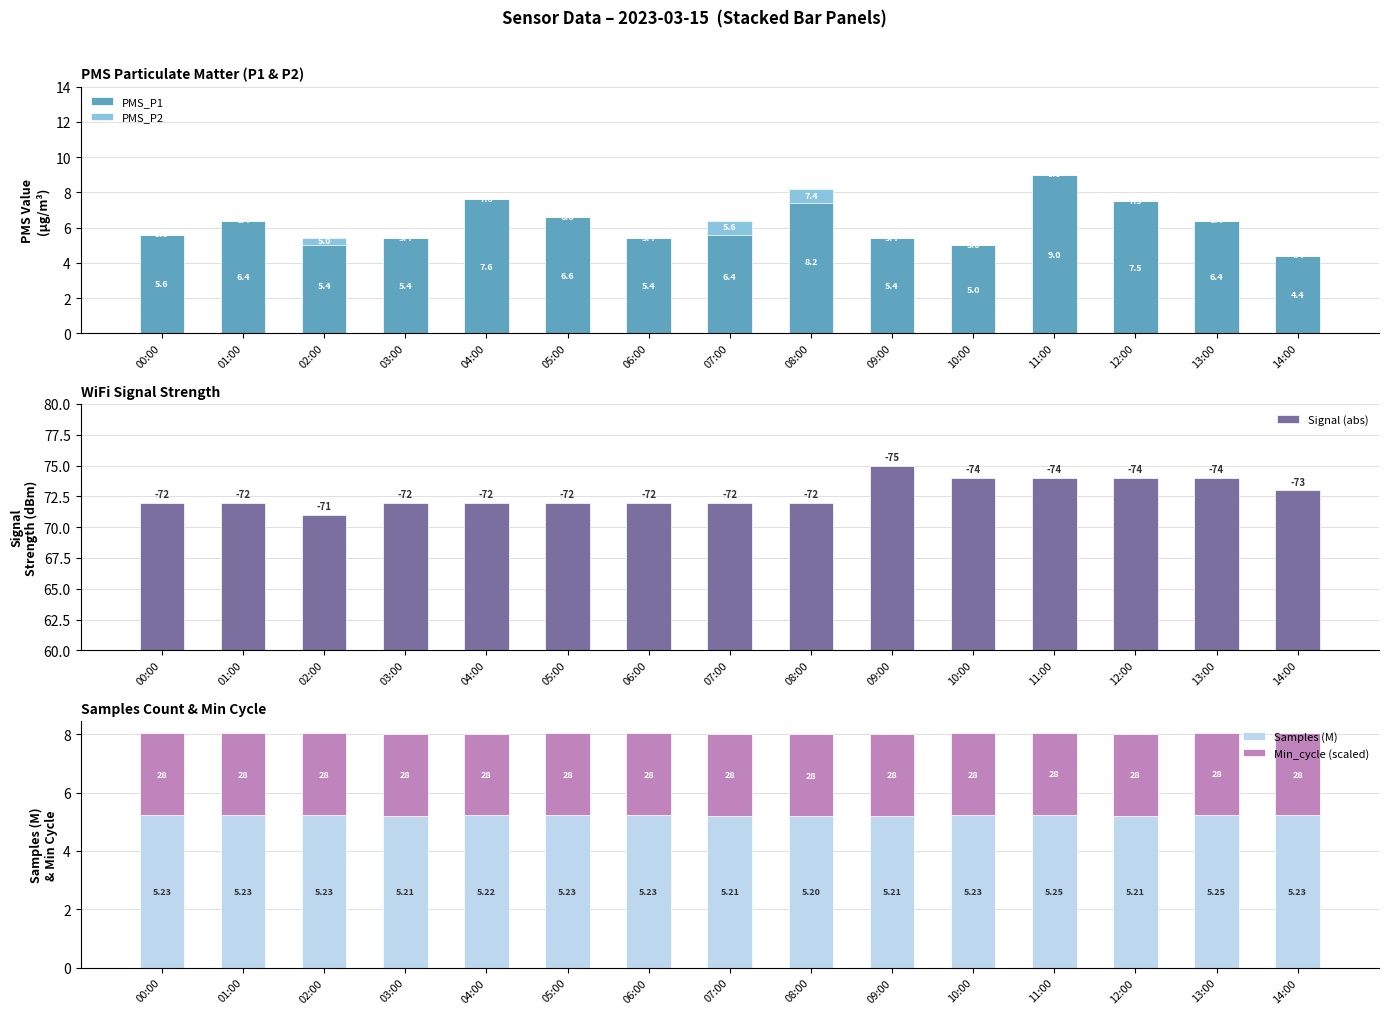

What is the sum of the Min_cycle (scaled) values at 09:00 and 06:00?

5.6